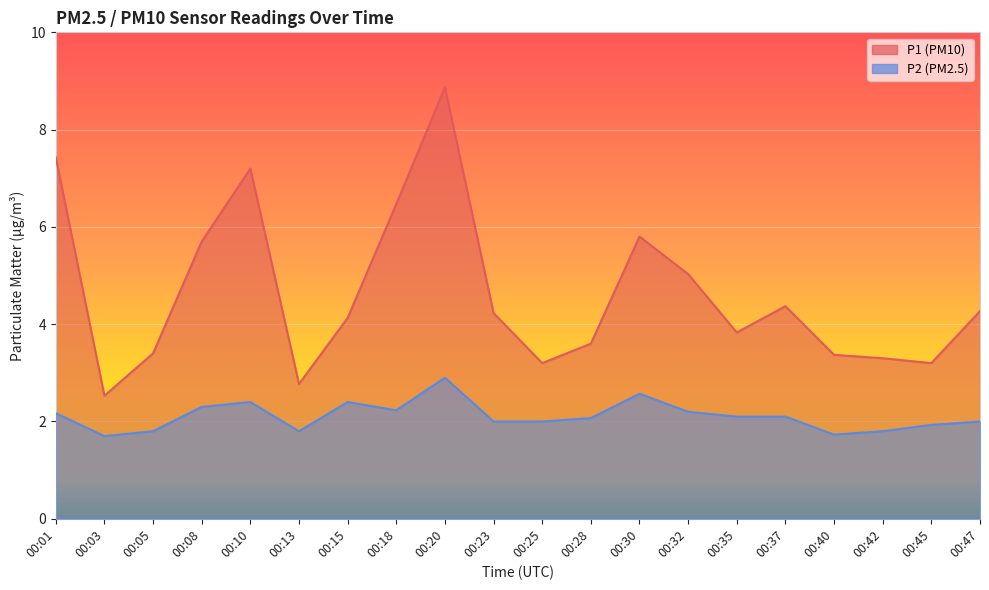

True or false: P1 and P2 intersect in this chart.

False